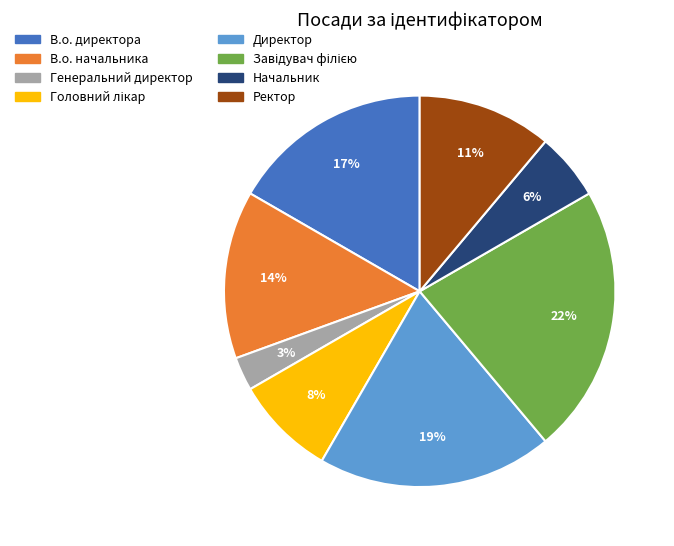

Is there any slice that represents more than half of the pie?

No